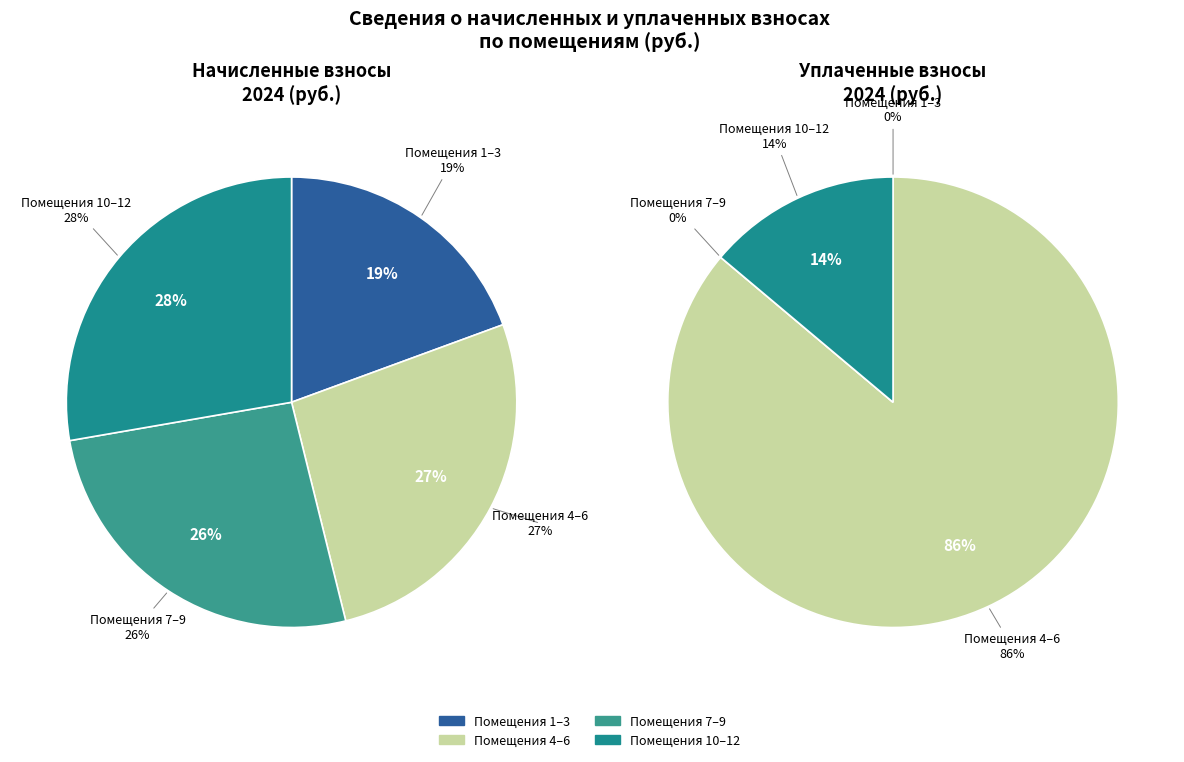

To the nearest percent, what is the difference between the 2 and 8 slice percentages?

4%